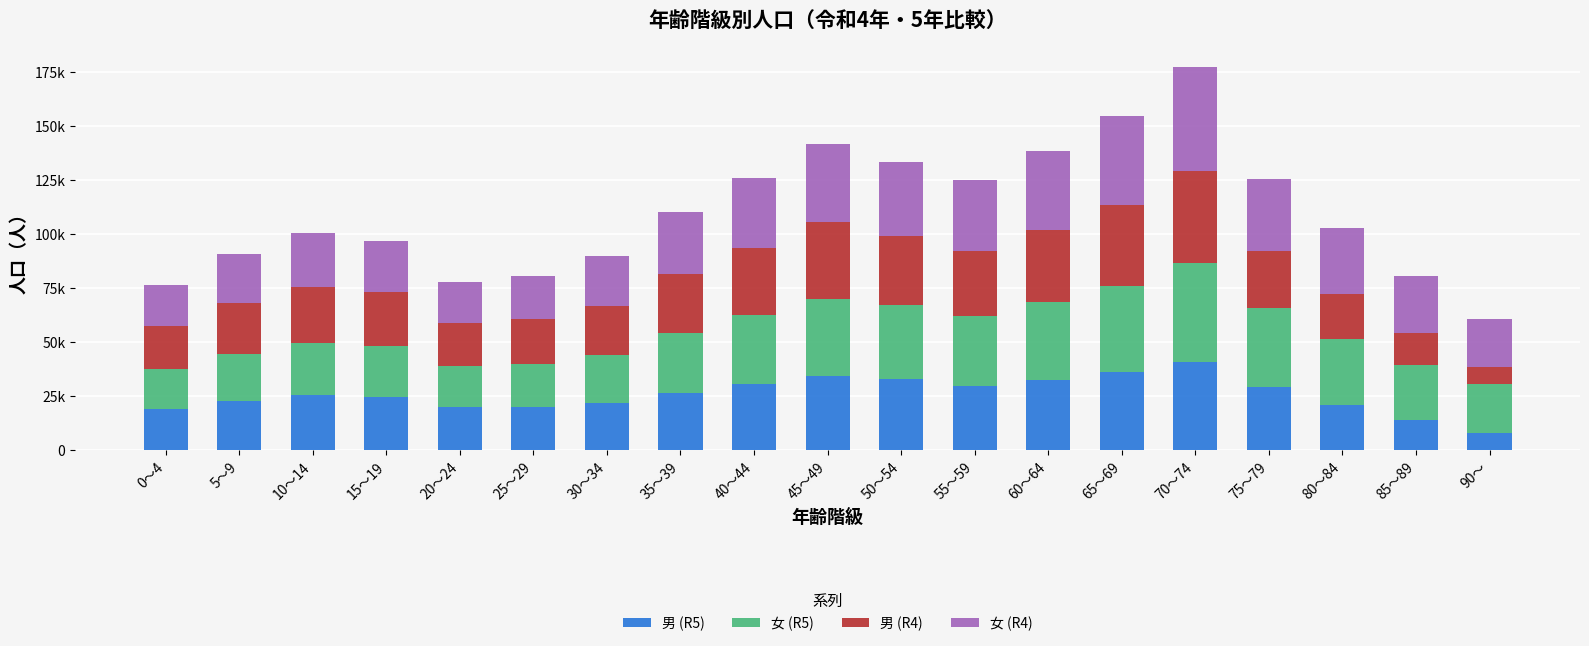

What is the label of the 16th bar from the right?

15～19